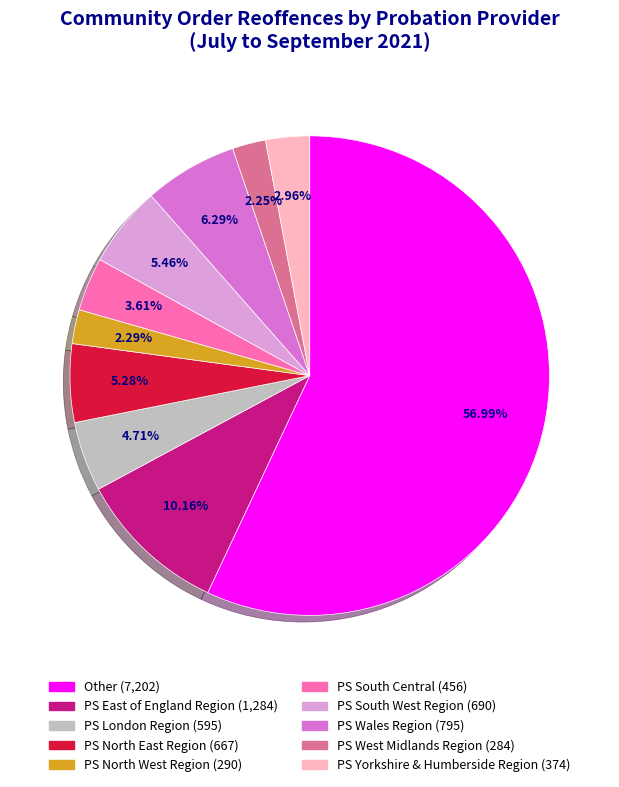

To the nearest percent, what is the combined percentage of PS Yorkshire & Humberside Region and PS South West Region?

8%